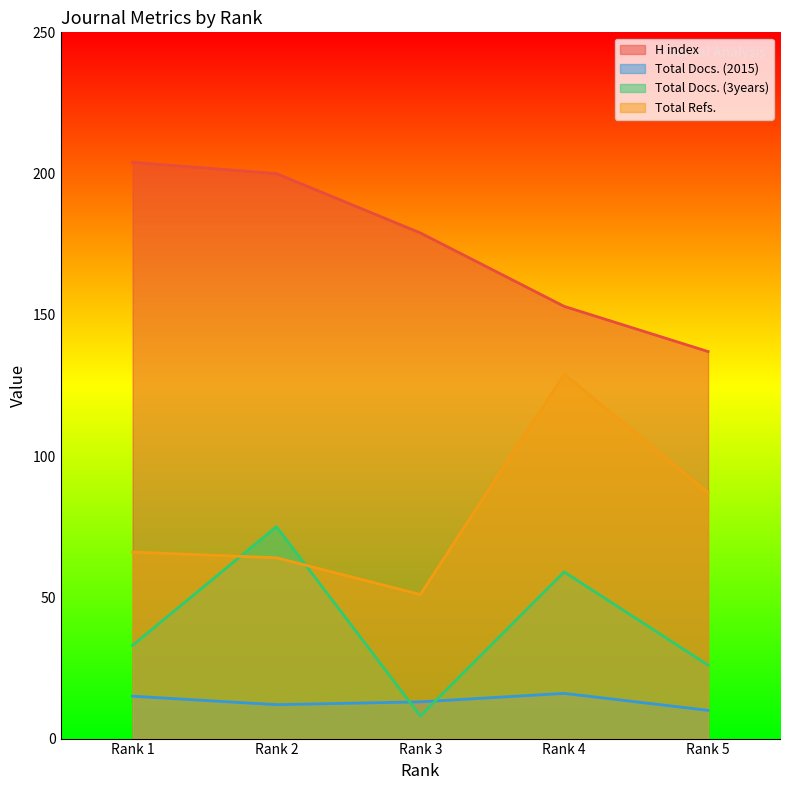

True or false: Total Docs. (2015) and Total Refs. cross at least once.

False